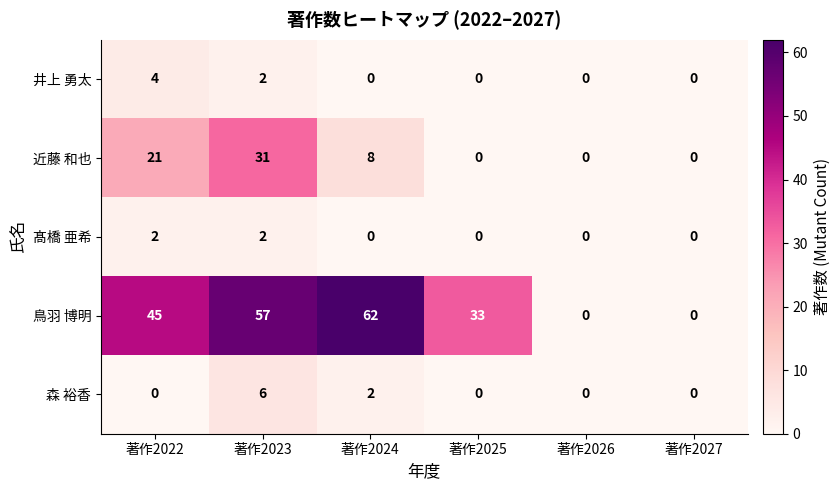

Reading left to right, extract all data points from this chart.

井上 勇太: 著作2022=4	著作2023=2	著作2024=0	著作2025=0	著作2026=0	著作2027=0
近藤 和也: 著作2022=21	著作2023=31	著作2024=8	著作2025=0	著作2026=0	著作2027=0
髙橋 亜希: 著作2022=2	著作2023=2	著作2024=0	著作2025=0	著作2026=0	著作2027=0
鳥羽 博明: 著作2022=45	著作2023=57	著作2024=62	著作2025=33	著作2026=0	著作2027=0
森 裕香: 著作2022=0	著作2023=6	著作2024=2	著作2025=0	著作2026=0	著作2027=0